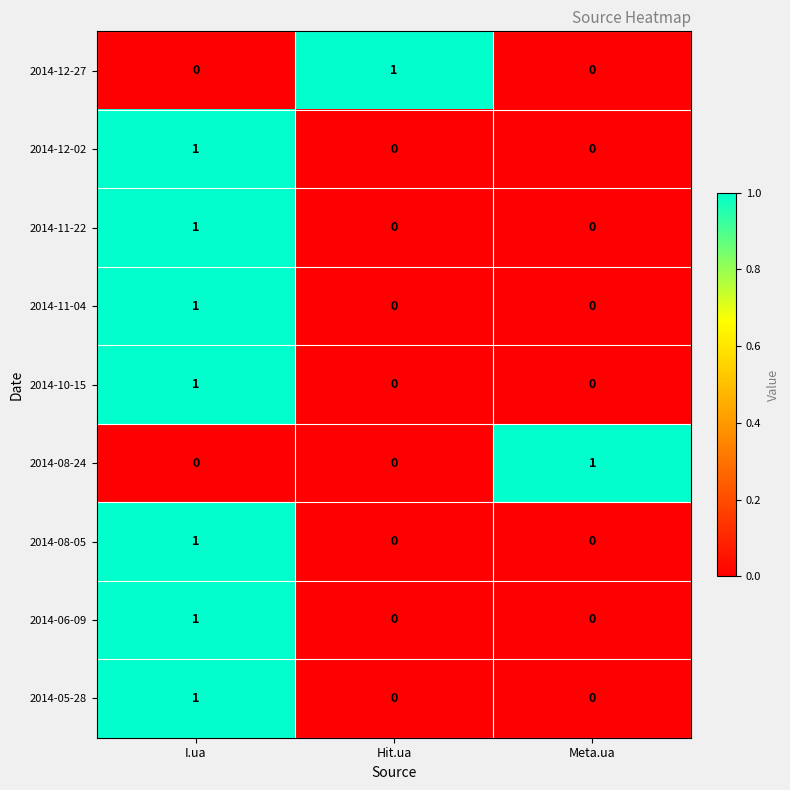

The value of 2014-11-04 at Meta.ua is 0. True or false?

True